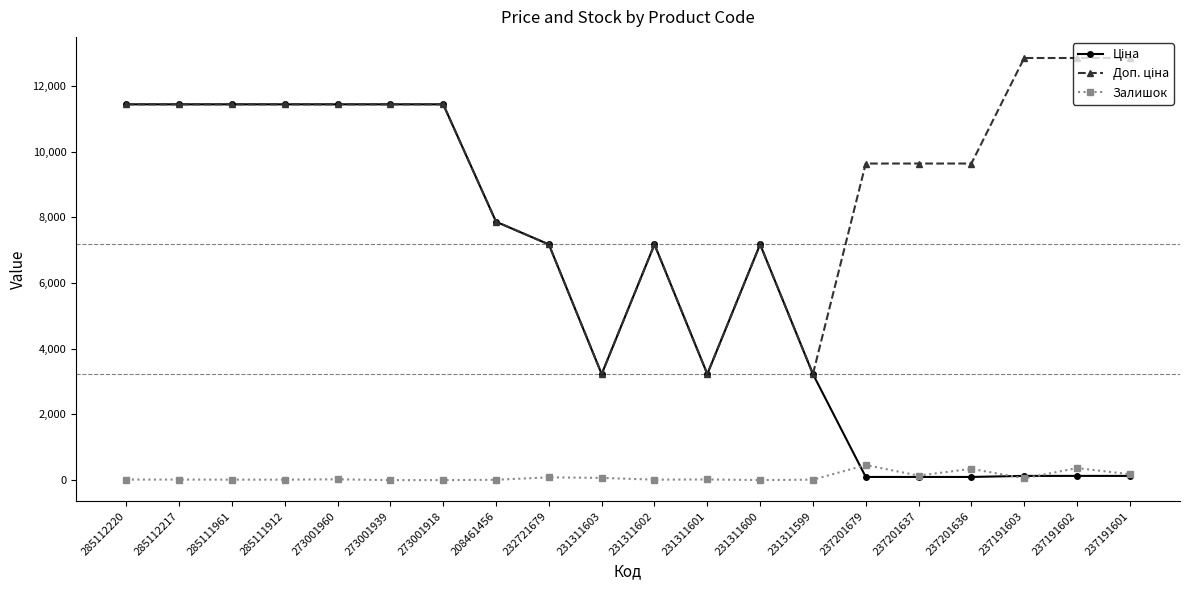

What is the spread (max minus min) of values at 231311601?

3208.1